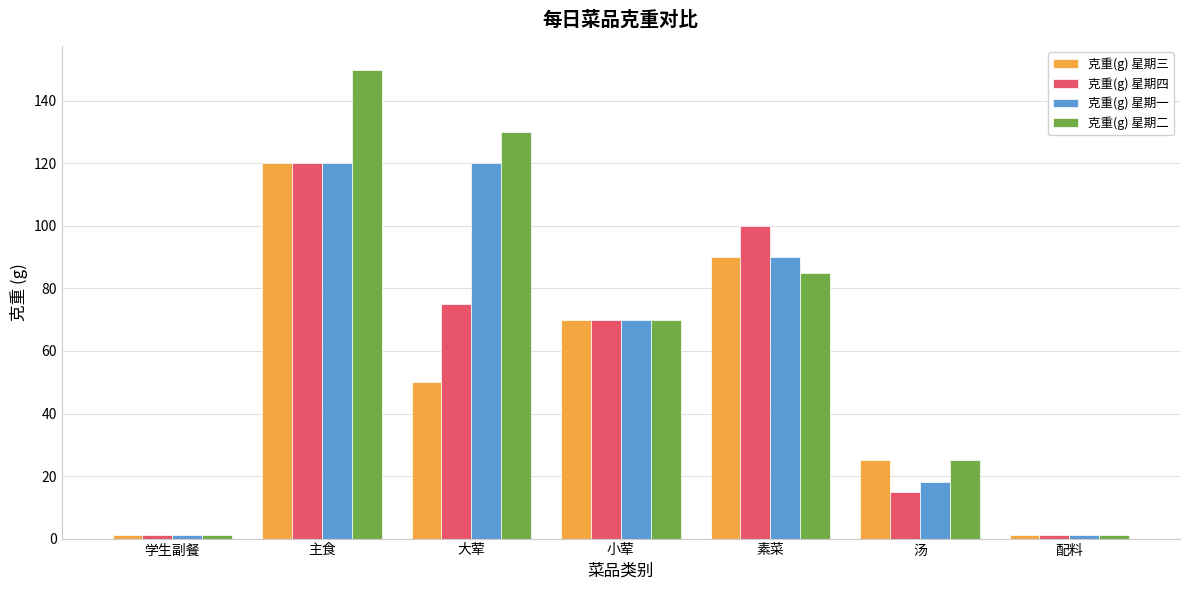

What are all the series names shown in the legend?

克重(g) 星期三, 克重(g) 星期四, 克重(g) 星期一, 克重(g) 星期二